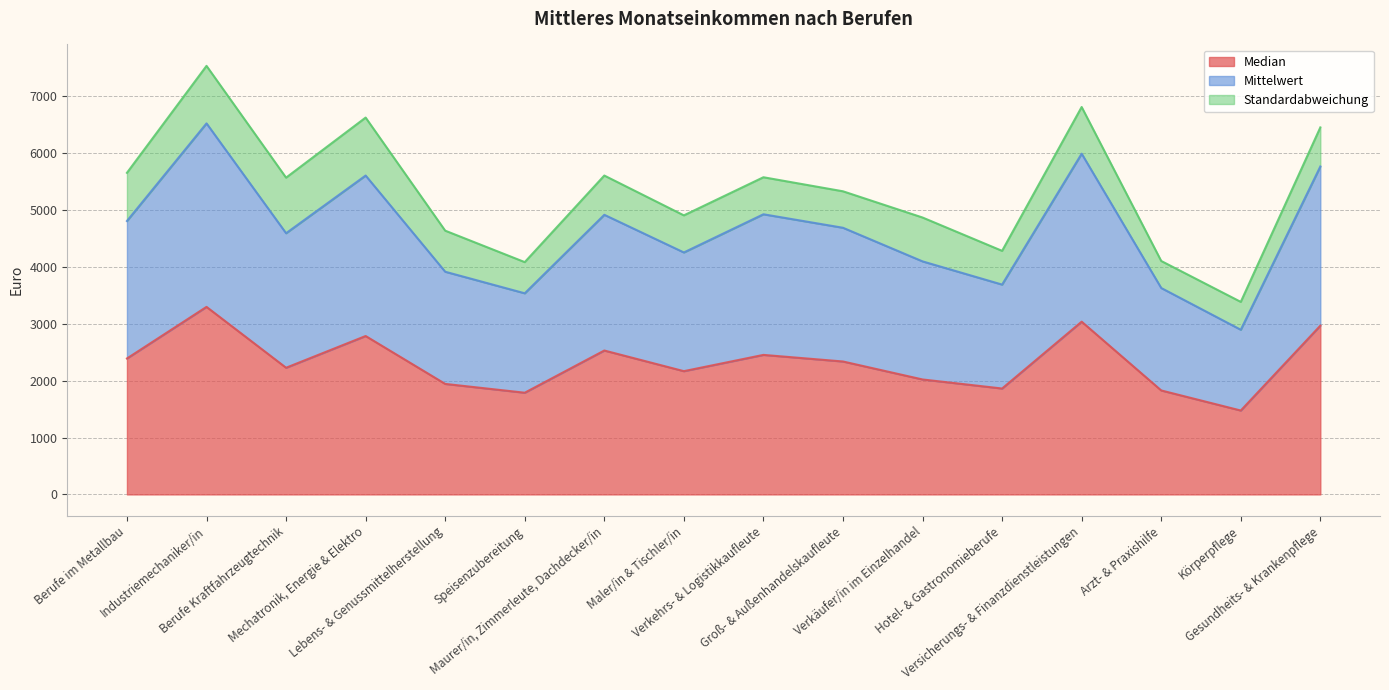

List the labels in order of Mittelwert value, smallest first.

Körperpflege, Speisenzubereitung, Arzt- & Praxishilfe, Hotel- & Gastronomieberufe, Lebens- & Genussmittelherstellung, Verkäufer/in im Einzelhandel, Maler/in & Tischler/in, Groß- & Außenhandelskaufleute, Berufe Kraftfahrzeugtechnik, Verkehrs- & Logistikkaufleute, Maurer/in, Zimmerleute, Dachdecker/in, Berufe im Metallbau, Gesundheits- & Krankenpflege, Mechatronik, Energie & Elektro, Versicherungs- & Finanzdienstleistungen, Industriemechaniker/in